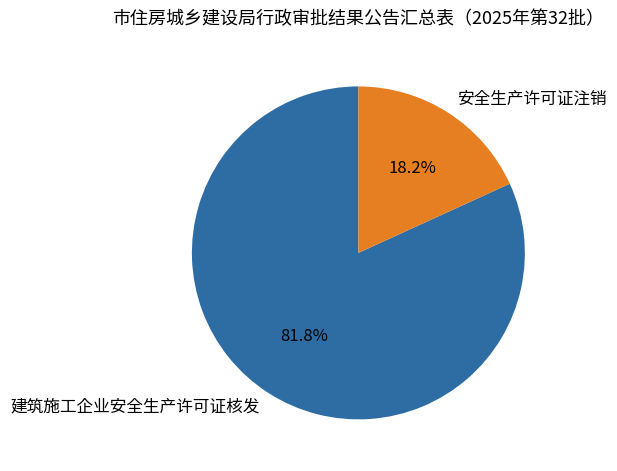

Which slice is the smallest?

安全生产许可证注销